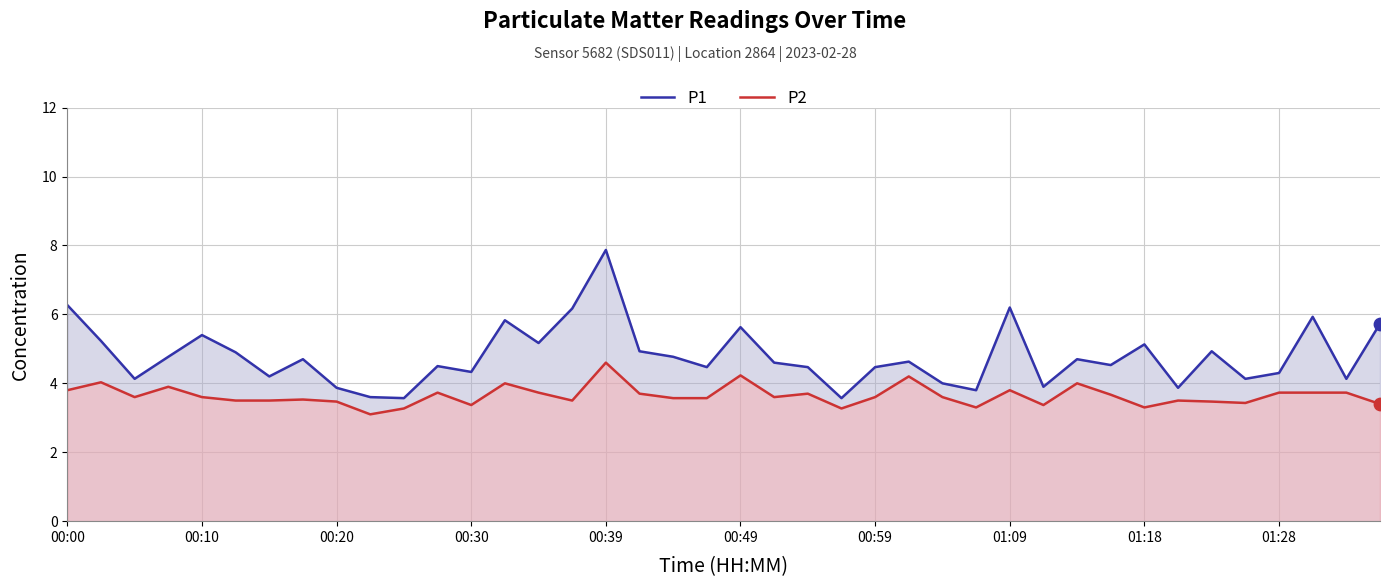

Which series has the largest total across all categories?

P1